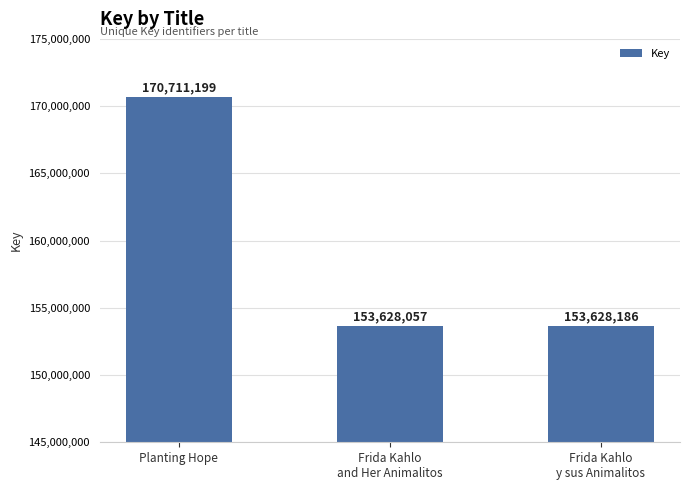

The chart shows a value of 40739519 at Planting Hope. True or false?

False